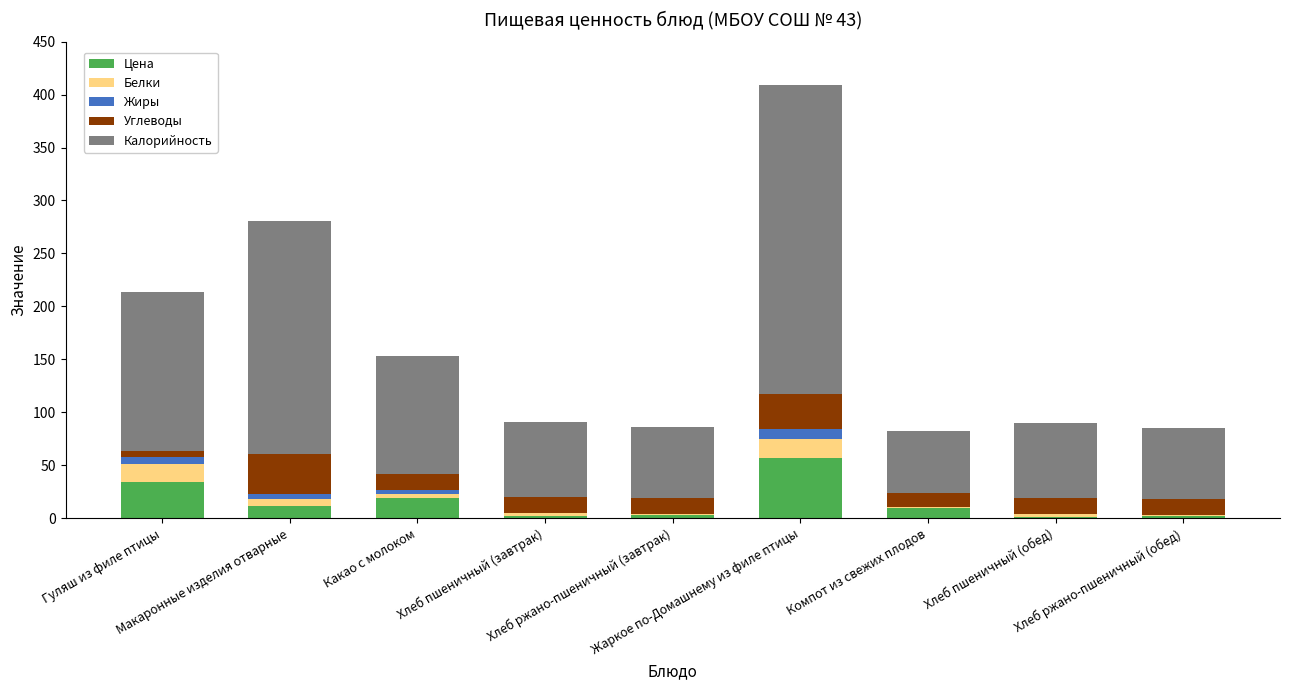

What are all the series names shown in the legend?

Цена, Белки, Жиры, Углеводы, Калорийность